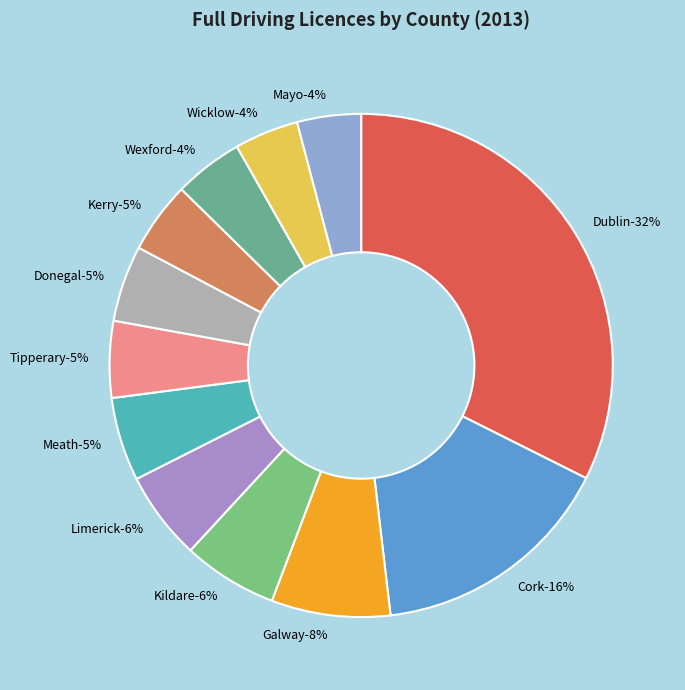

What is the total percentage of Donegal and Dublin?

37.3%